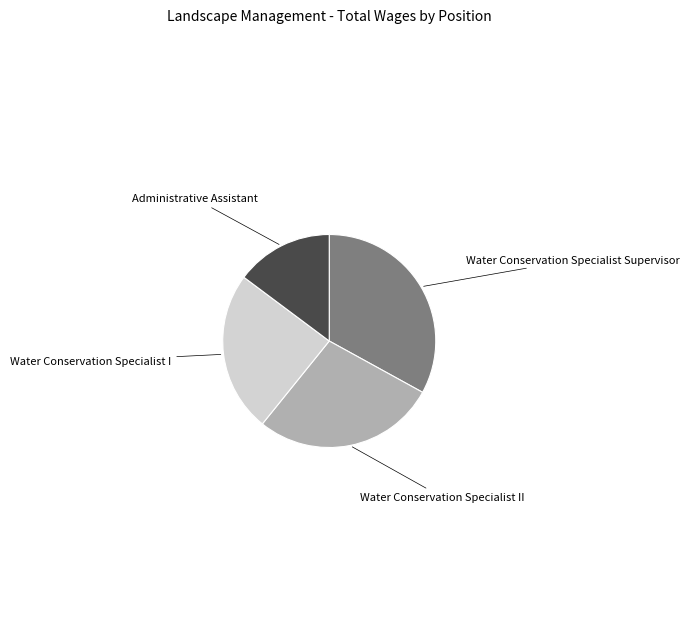

Does any single category account for the majority?

No